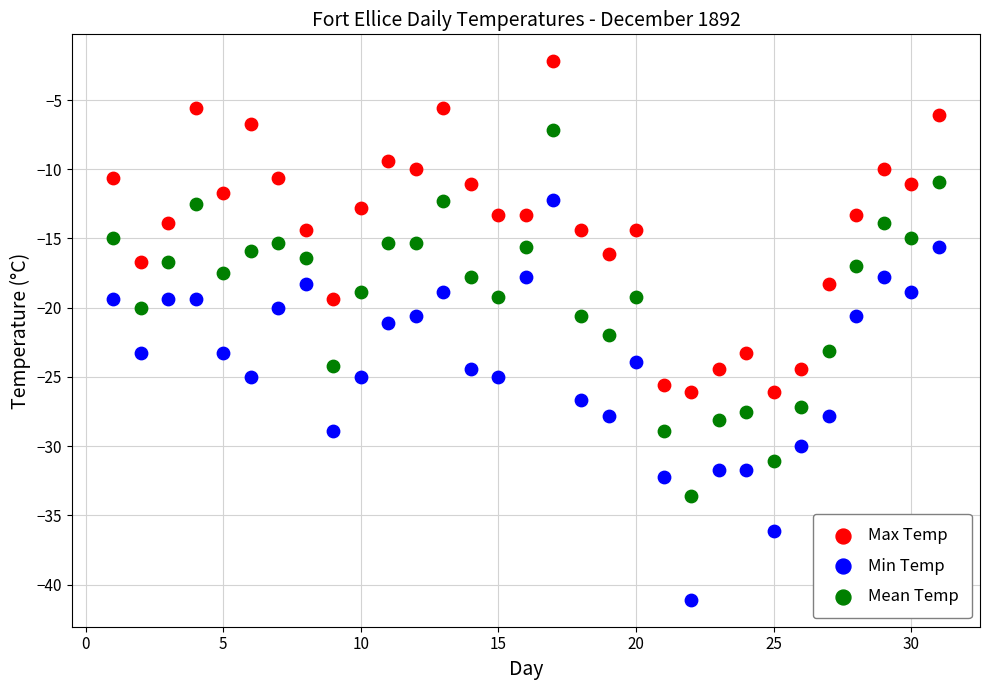

Which series contains the highest Y value?

Max Temp